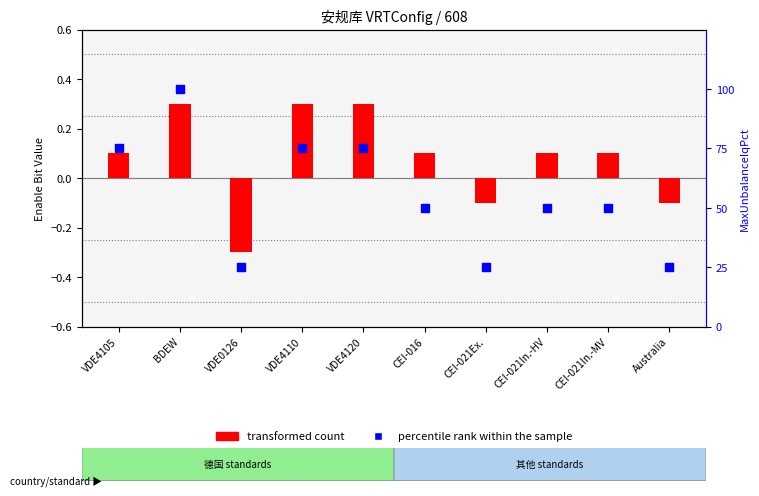

Which series has the largest total across all categories?

percentile rank within the sample